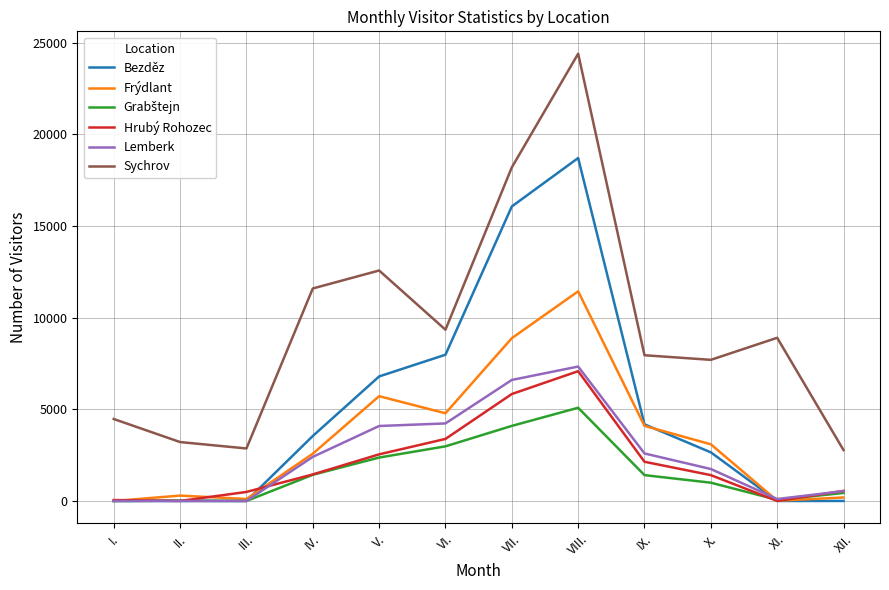

In Sychrov, how many points are lower than both neighbors (excluding endpoints)?

3